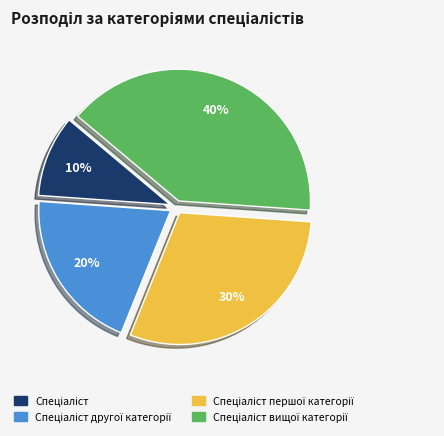

To the nearest percent, what is the difference between the largest and smallest slice percentages?

30%